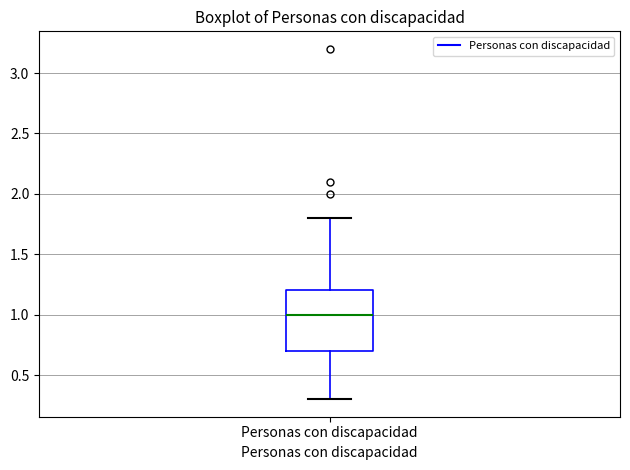

Read this box plot against the y-axis: the position of the median line, the range covered by the box, and the ends of both whiskers. The values are not printed on the chart, so give them approximately, as read against the axis.

median 1.0, box 0.7 to 1.2, whiskers 0.3 to 1.8